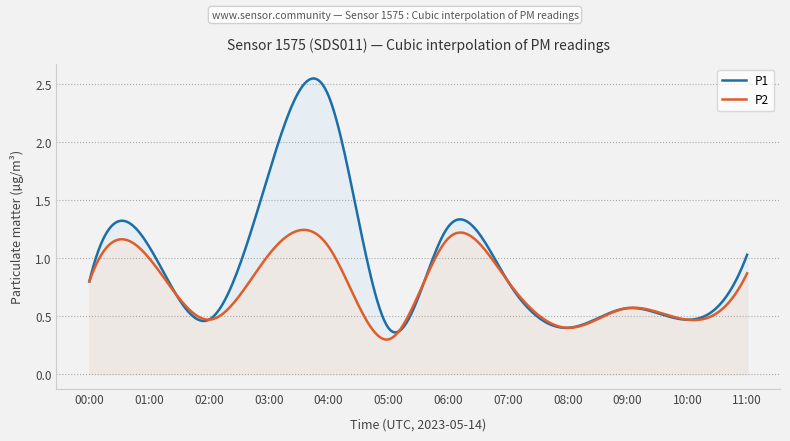

How many categories are shown in the chart?

300